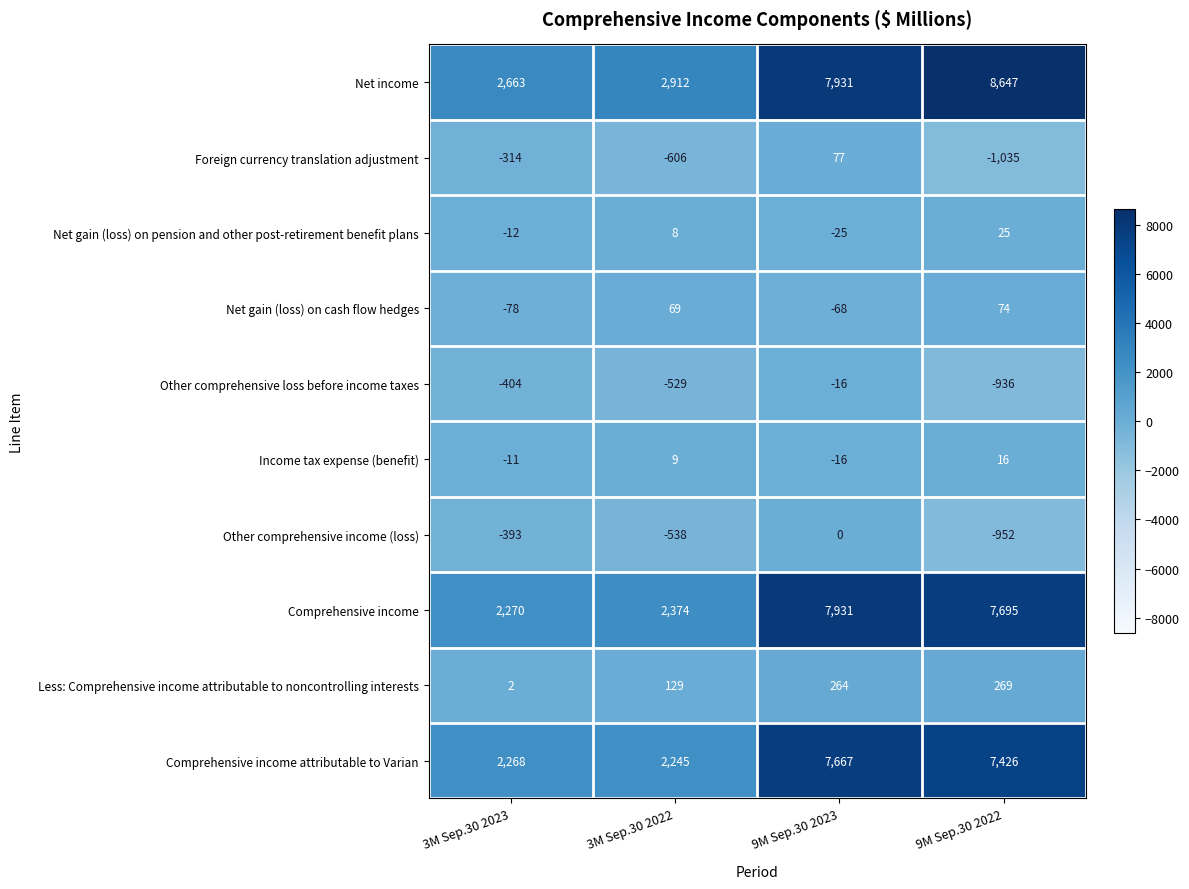

Is it true that Net gain (loss) on cash flow hedges equals 74 at 9M Sep.30 2022?

True